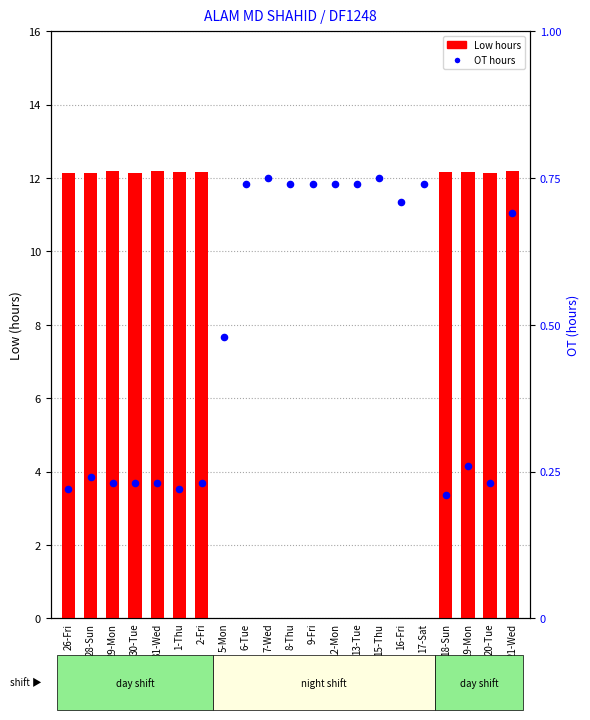

What is the total value across all series at 2-Fri?

12.4